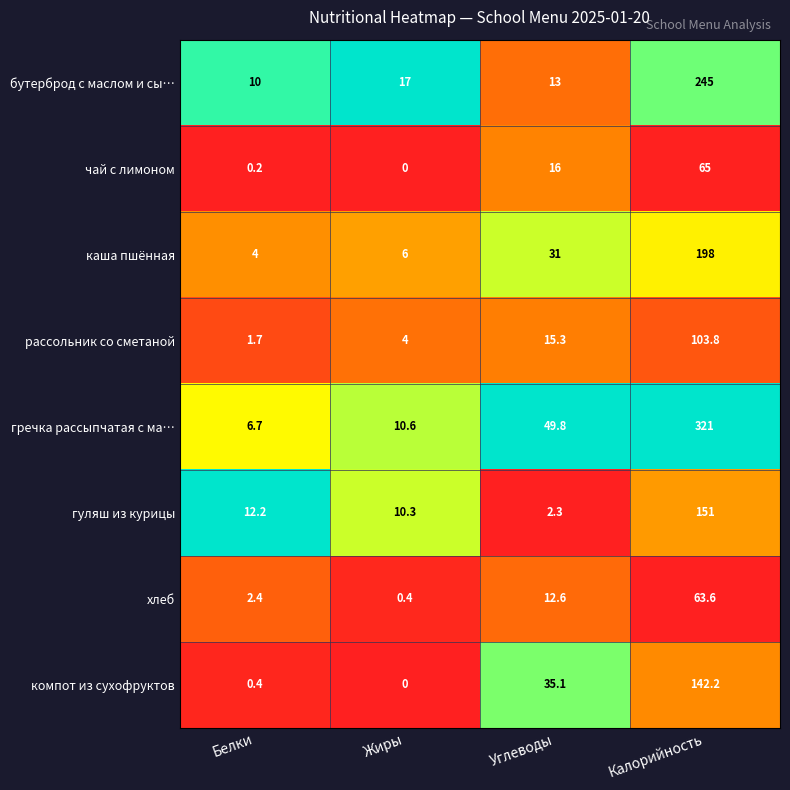

What is the difference between the second highest and minimum values in the компот из сухофруктов series?

35.1